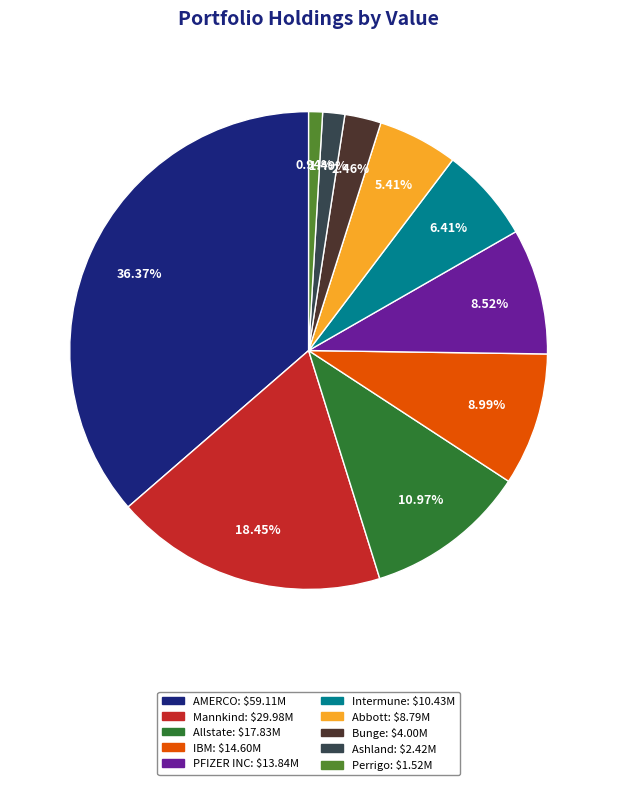

To the nearest percent, what is the average slice percentage?

10%